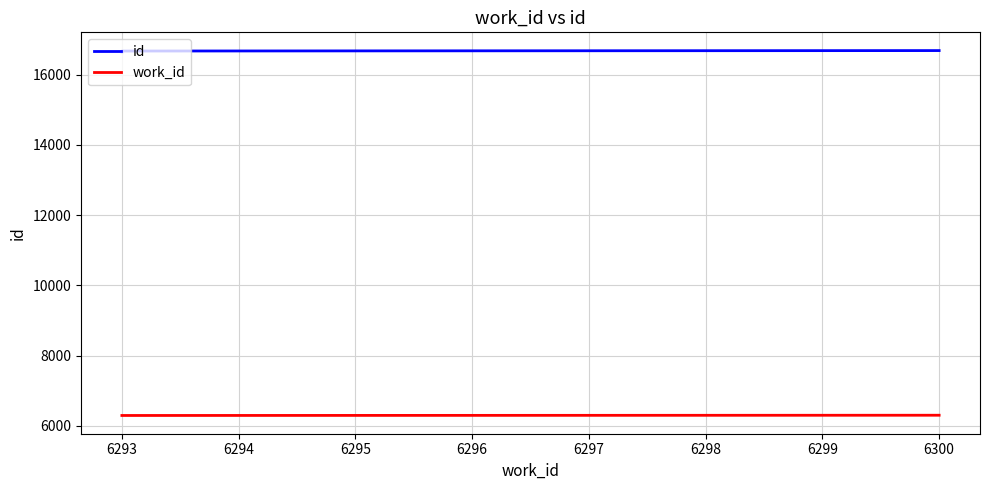

Which series has the largest range (max minus min)?

id